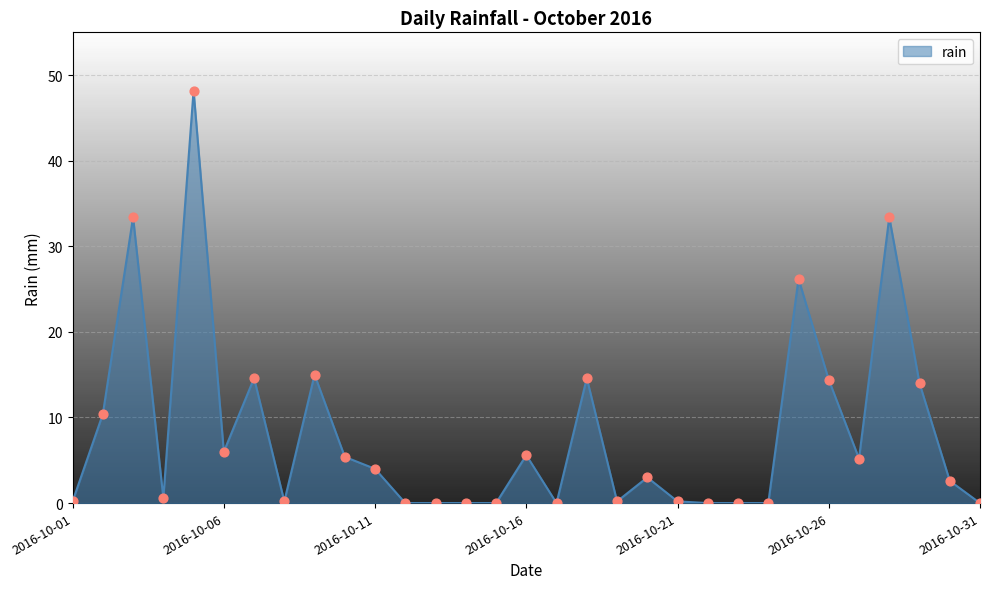

What is the difference between the maximum and minimum values?

48.2